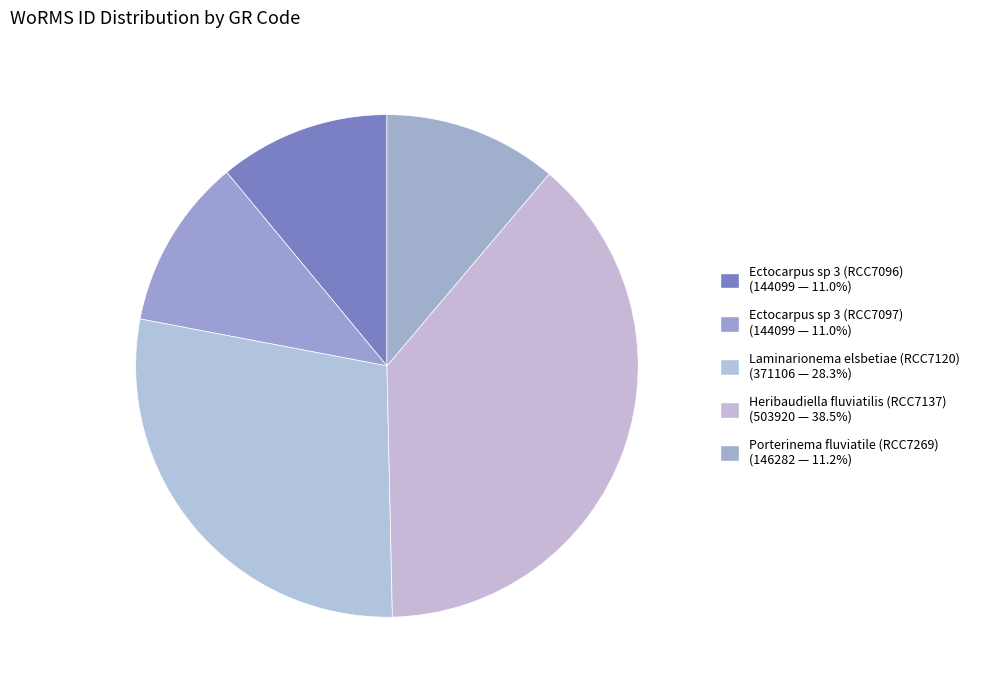

What is the change in value from Ectocarpus sp 3 (RCC7097) to Heribaudiella fluviatilis (RCC7137)?

+359821